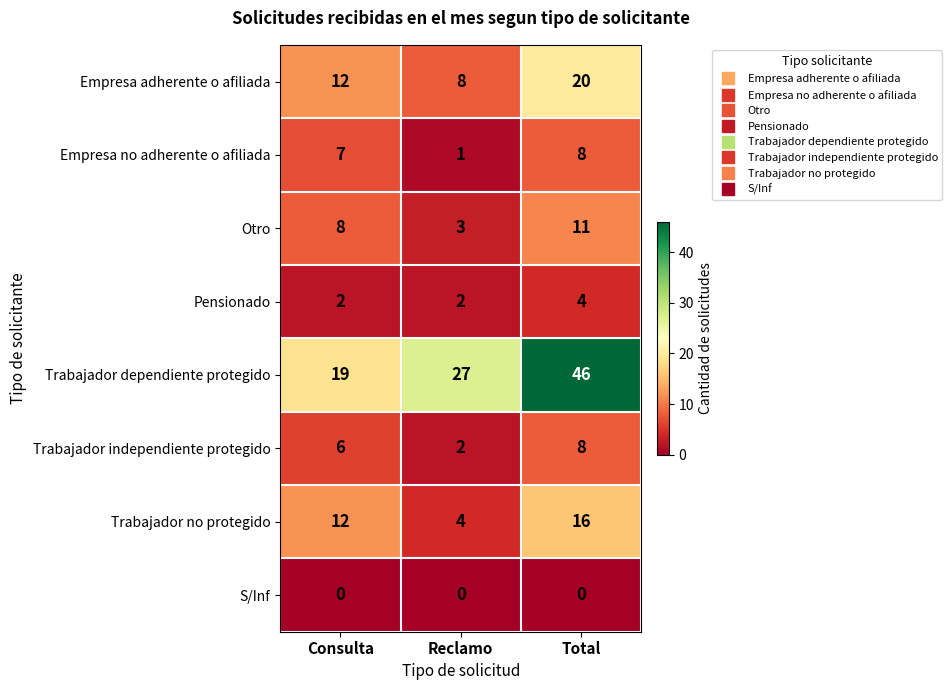

What is the difference between the maximum and minimum values in the Empresa no adherente o afiliada series?

7